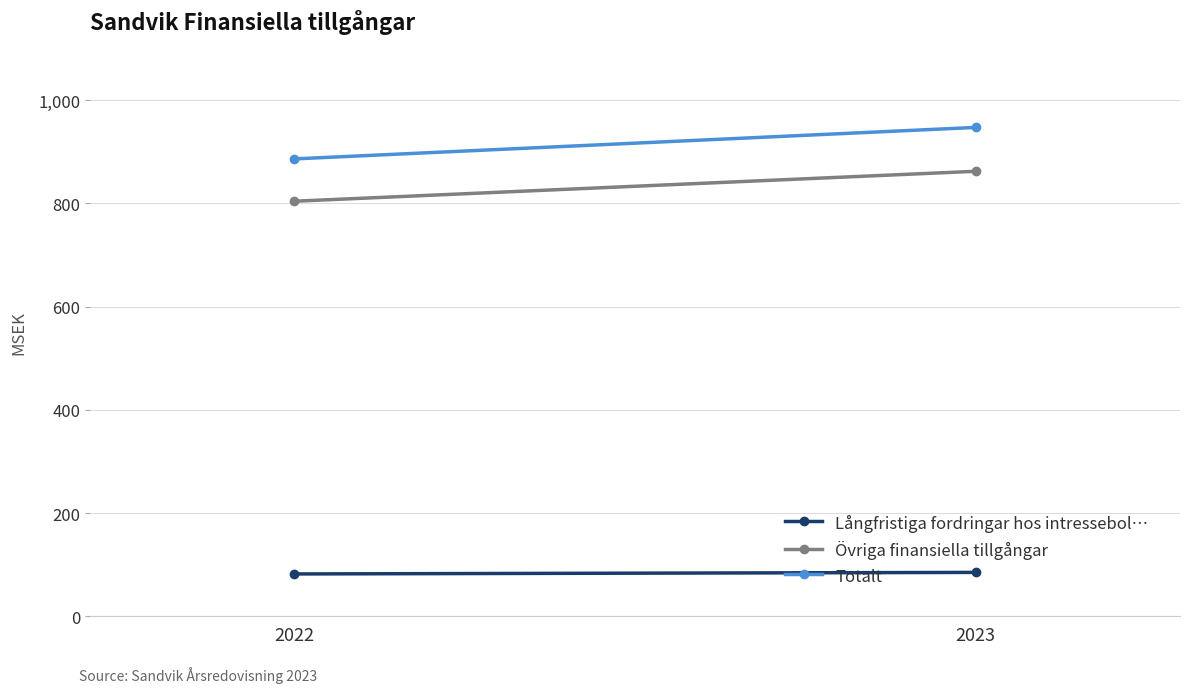

What is the value of the Totalt point at the 1st from the left?

886